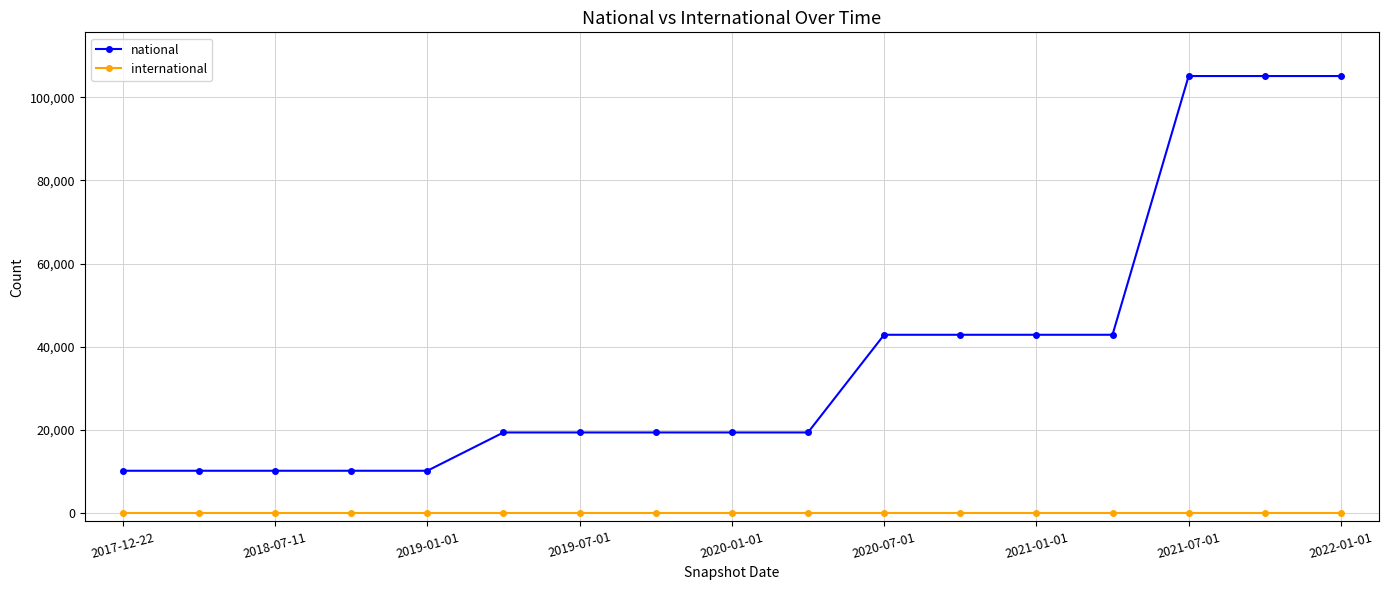

Which series has the largest total across all categories?

national